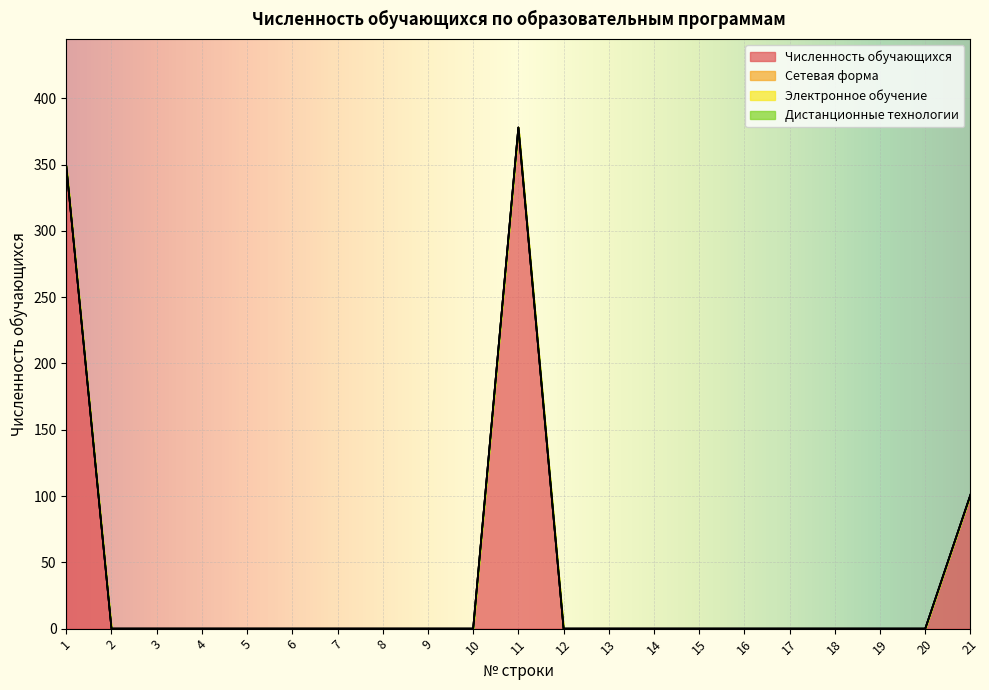

True or false: Сетевая форма has more than 0 interior local peaks.

False